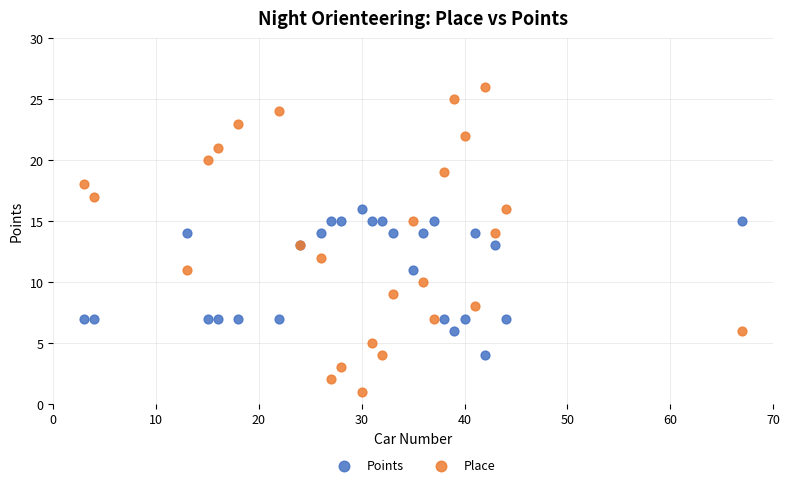

Which series contains the highest Y value?

Place